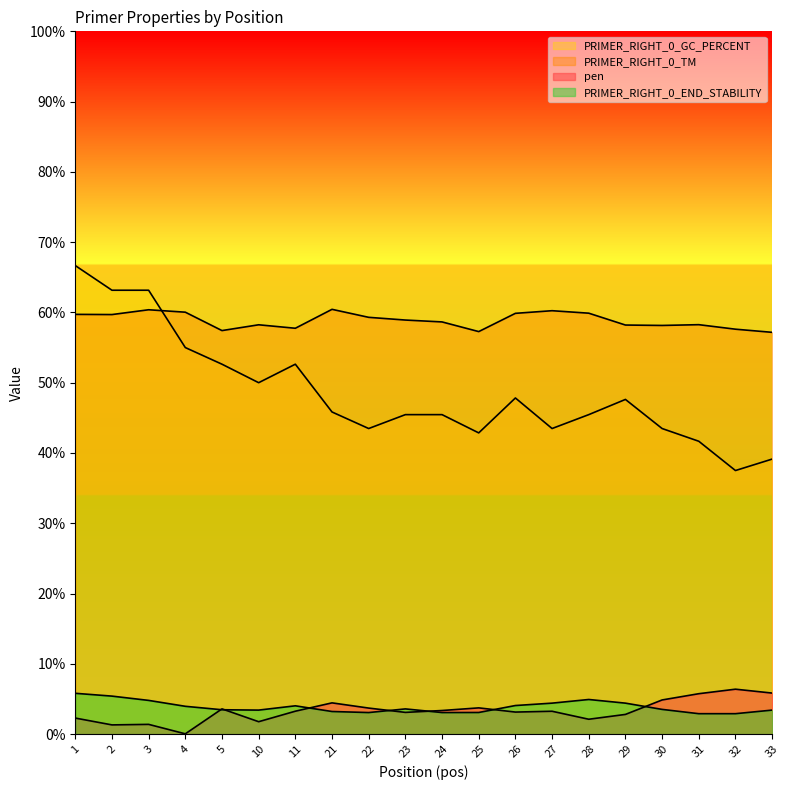

The value of PRIMER_RIGHT_0_GC_PERCENT at 25 is 42.9. True or false?

True